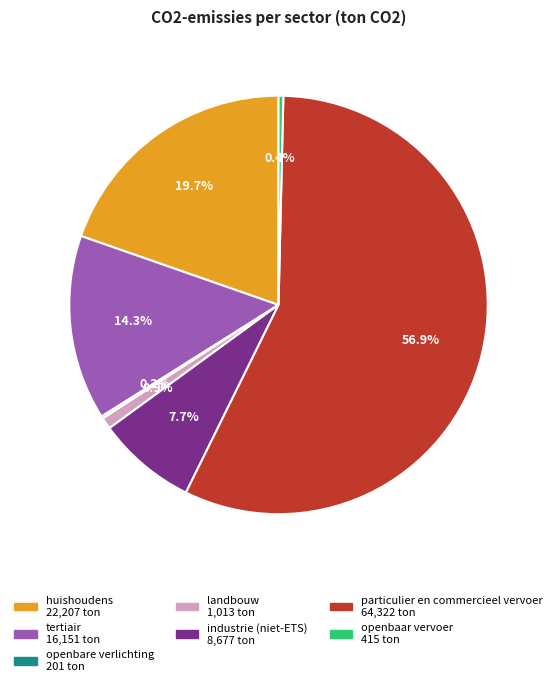

What is the largest slice in the pie chart?

particulier en commercieel vervoer